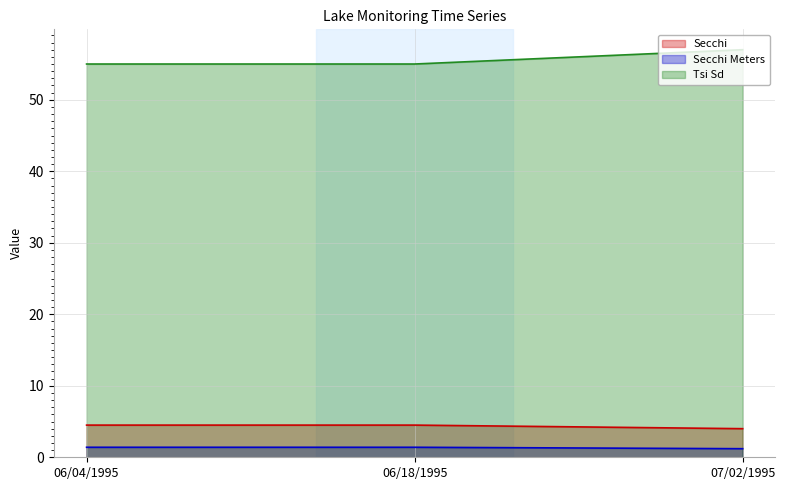

How many lines are shown in the chart?

3